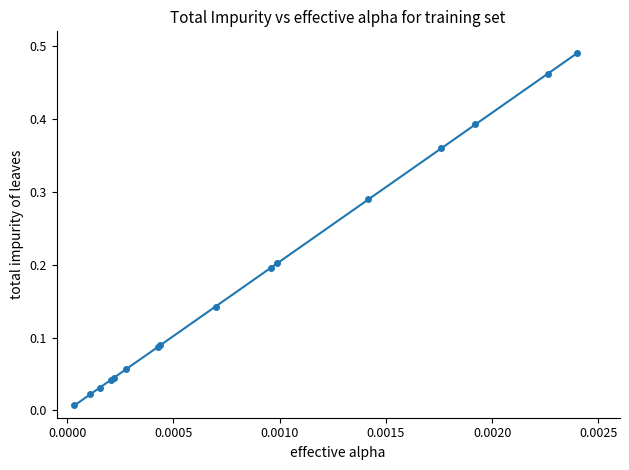

What is the sum of all values?

2.9